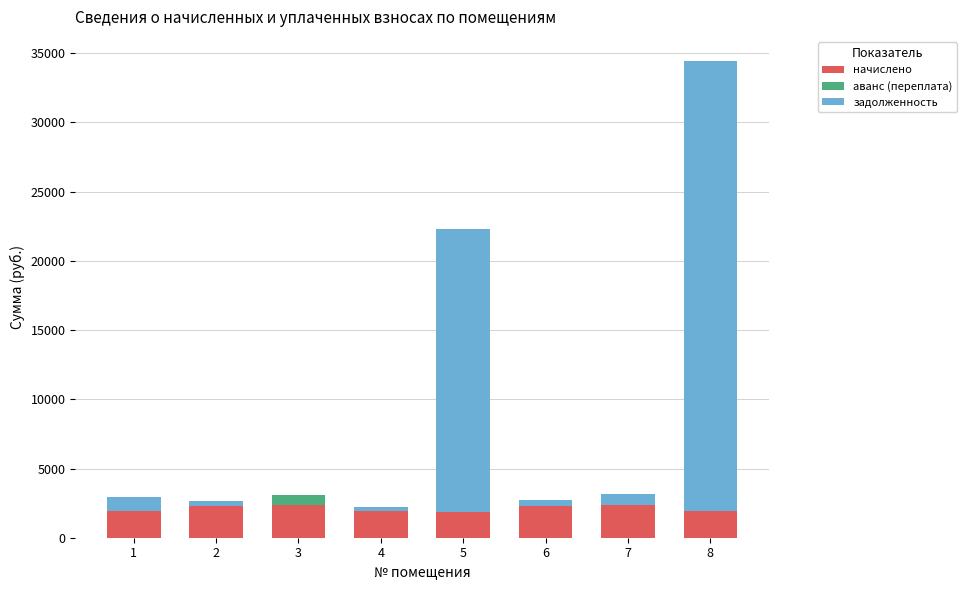

What is the sum of all начислено values?

16873.6